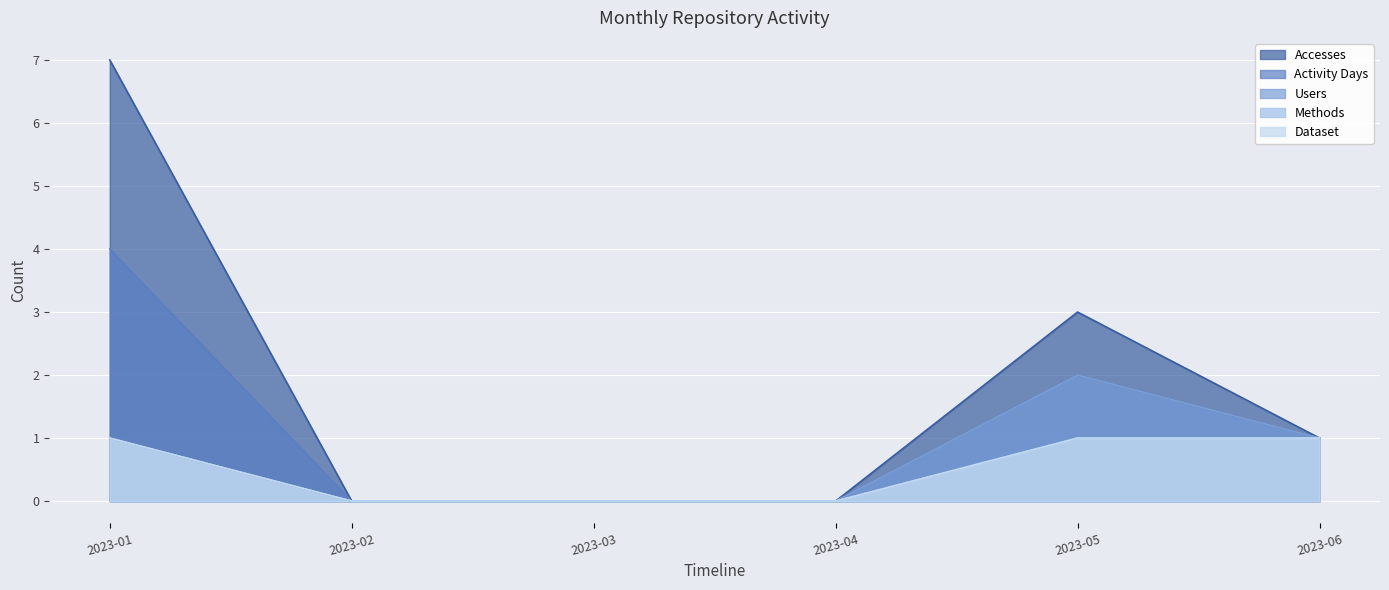

How many lines are shown in the chart?

5